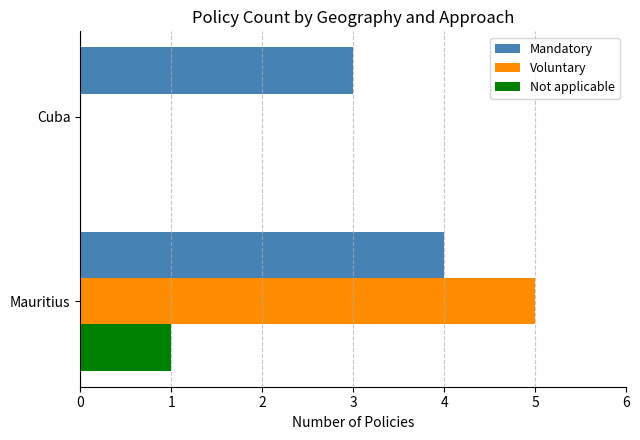

At which label does Not applicable reach its peak?

Mauritius